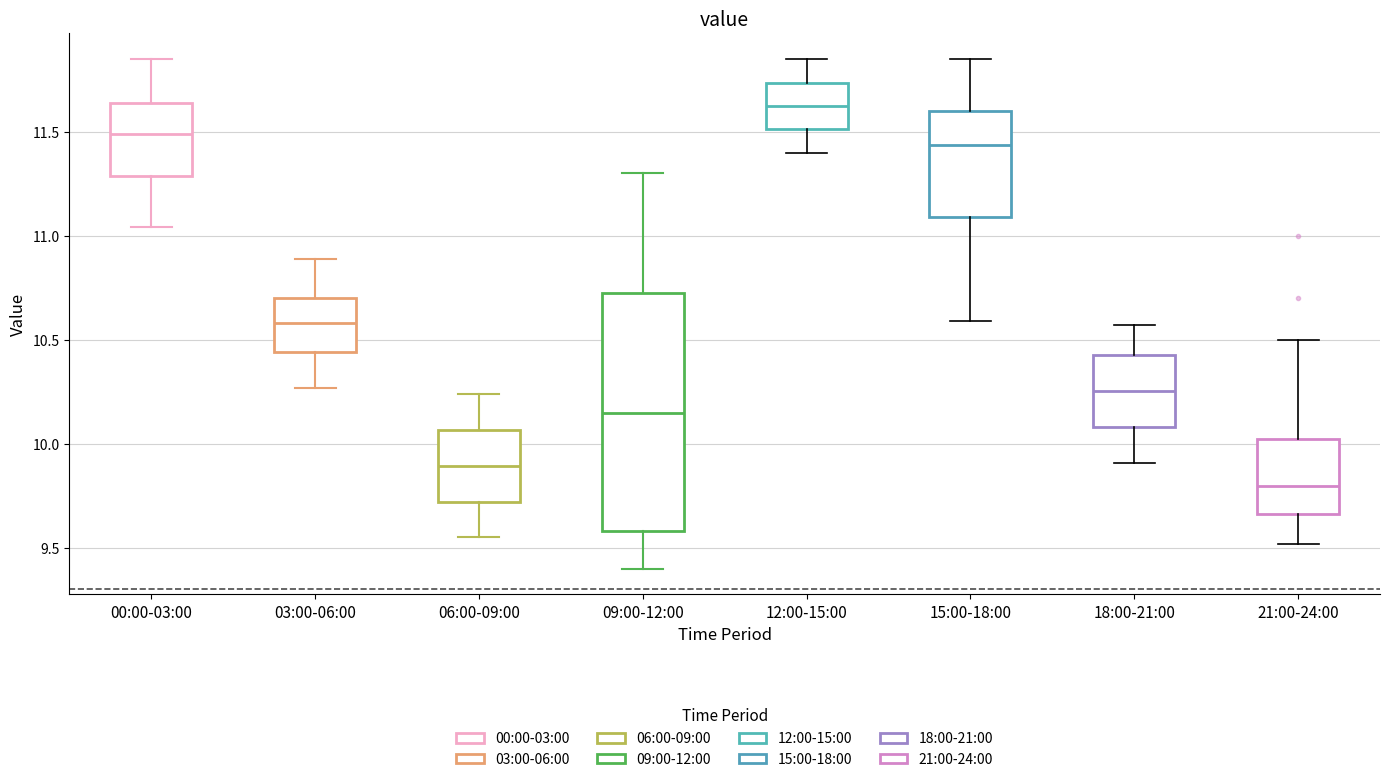

Which box has the highest median line?

12:00-15:00